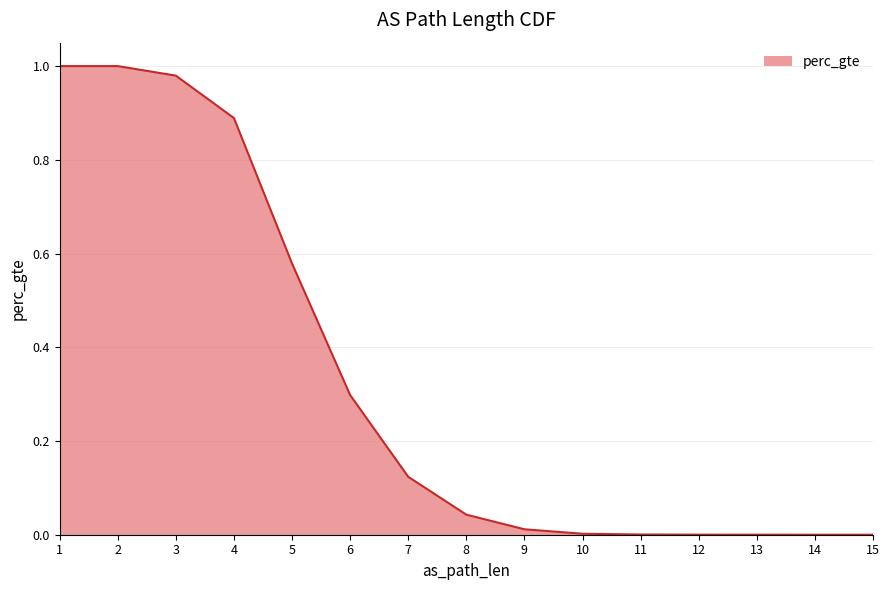

What is the maximum value shown in the chart?

1.0